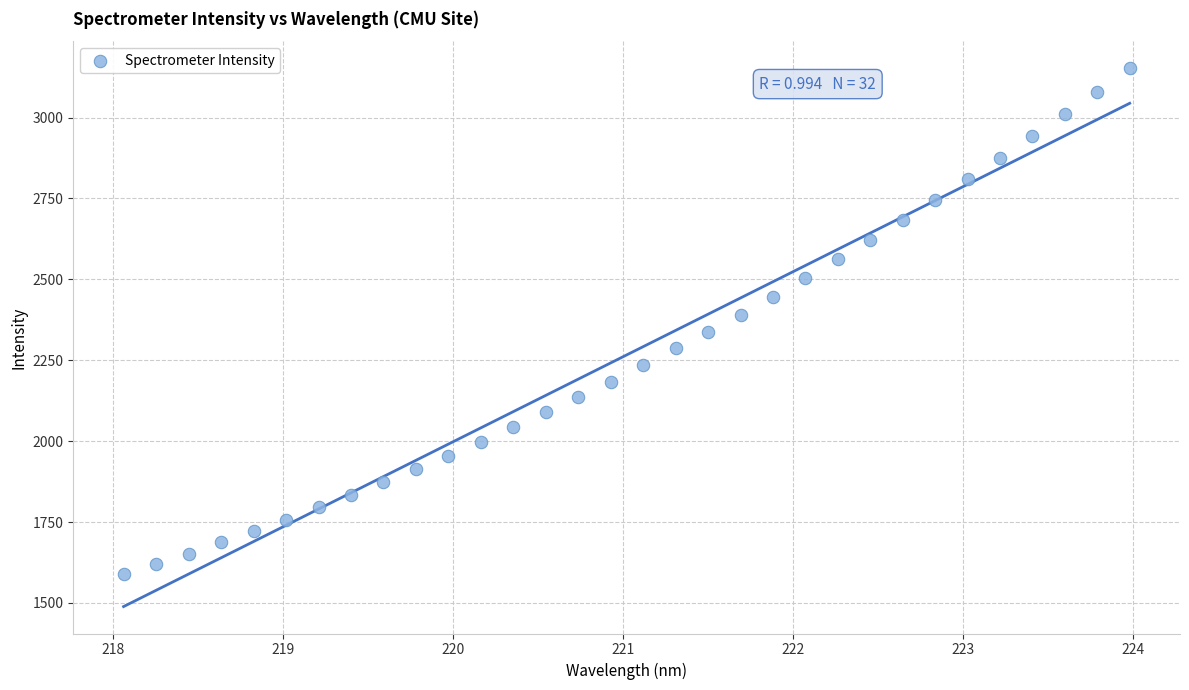

What is the range of Y values (max minus min)?

1562.8